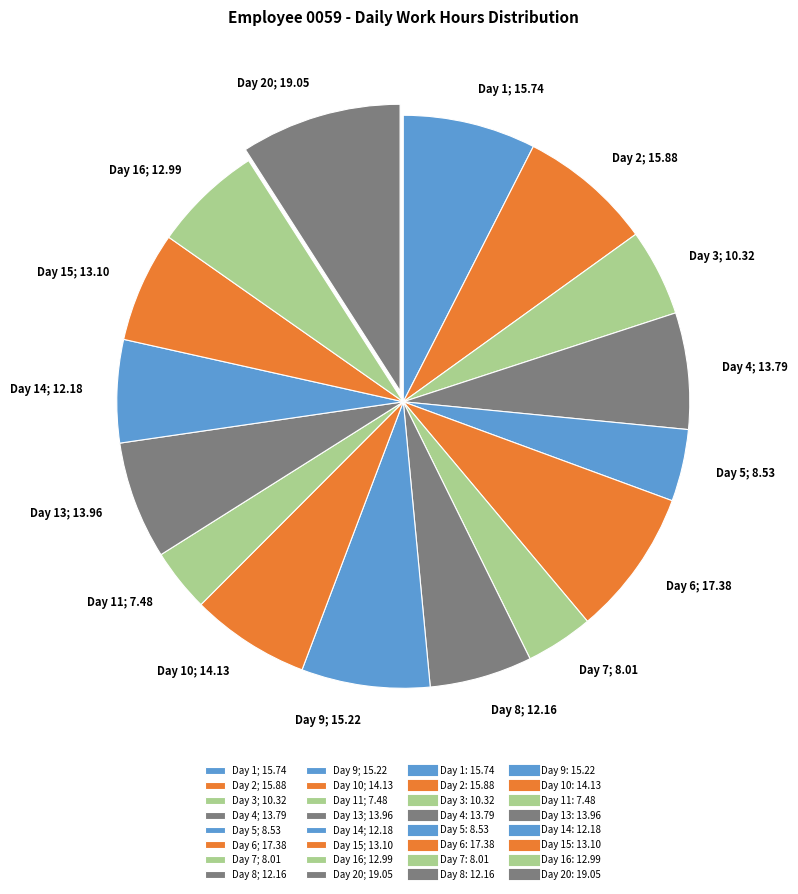

True or false: Day 14; 12.18 accounts for 15% of the total.

False